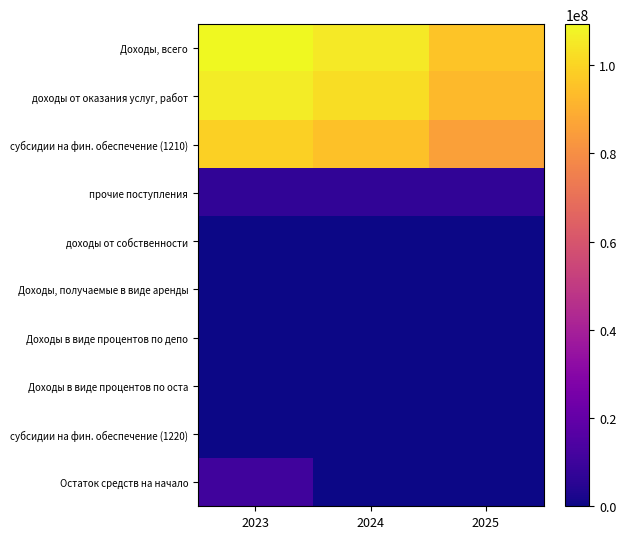

Reading right to left, what are all the values shown in this chart?

Доходы, всего: 2025=95949800.0	2024=105080300.0	2023=109295100.0
доходы от оказания услуг, работ: 2025=93023400.0	2024=102153900.0	2023=106180700.0
субсидии на фин. обеспечение (1210): 2025=85795300.0	2024=94925800.0	2023=98952600.0
прочие поступления: 2025=7228100.0	2024=7228100.0	2023=7228100.0
доходы от собственности: 2025=0.0	2024=0.0	2023=0.0
Доходы, получаемые в виде аренды: 2025=0.0	2024=0.0	2023=0.0
Доходы в виде процентов по депо: 2025=0.0	2024=0.0	2023=0.0
Доходы в виде процентов по оста: 2025=0.0	2024=0.0	2023=0.0
субсидии на фин. обеспечение (1220): 2025=0.0	2024=0.0	2023=0.0
Остаток средств на начало: 2025=0.0	2024=0.0	2023=10963536.7